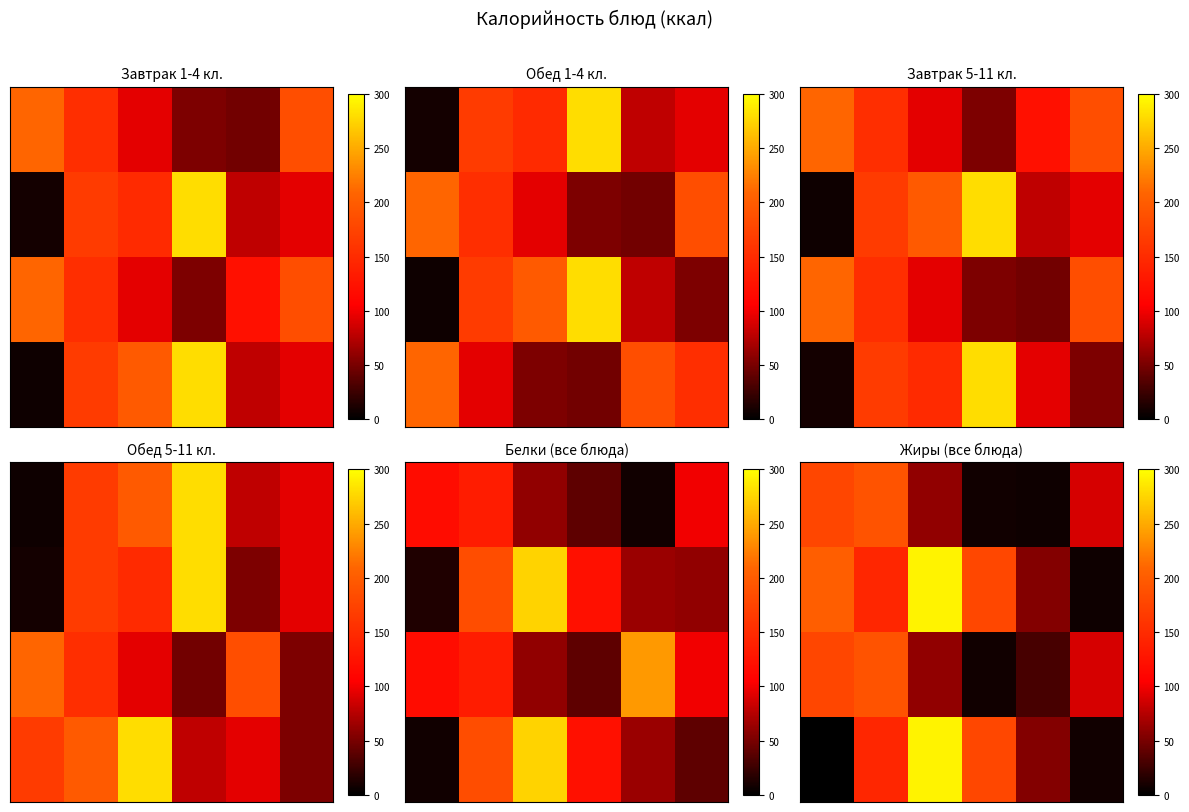

At which category is the sum across all series the highest?

2